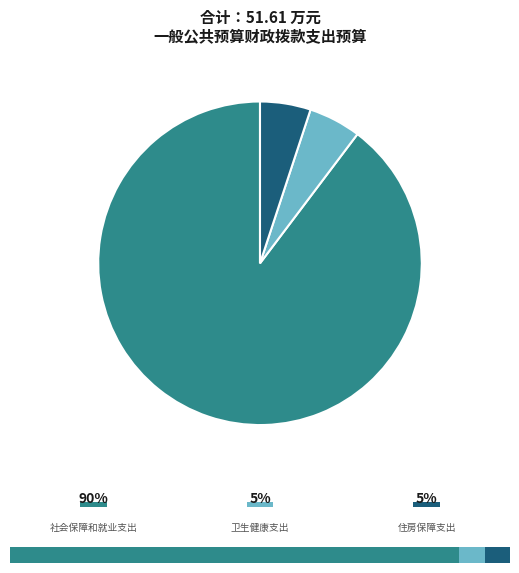

Which slice is the largest?

社会保障和就业支出